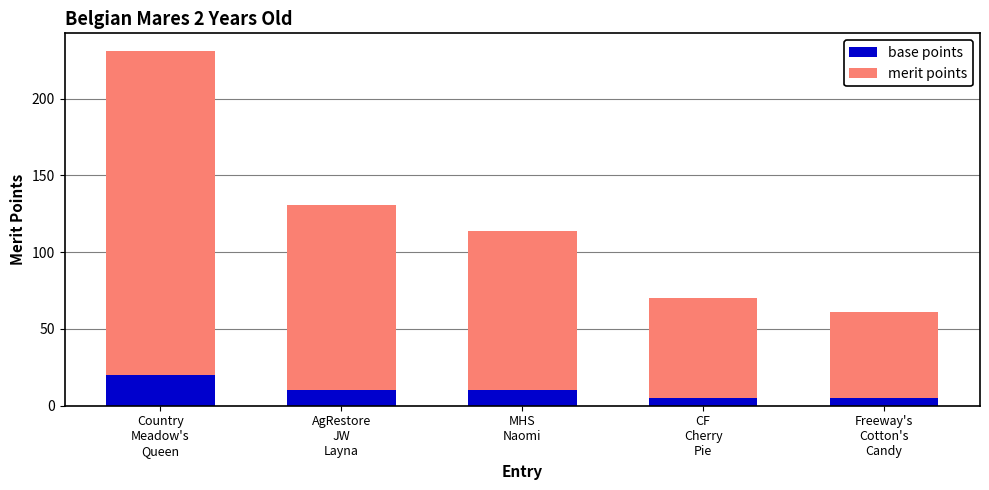

What is the difference between the maximum and second lowest values in the base points series?

15